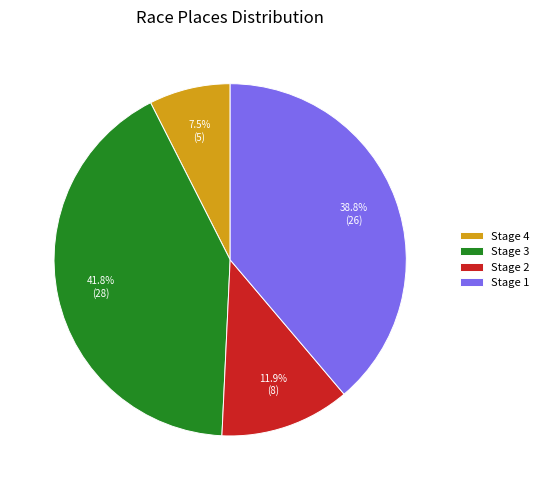

Does Stage 1 represent more than half of the total?

No